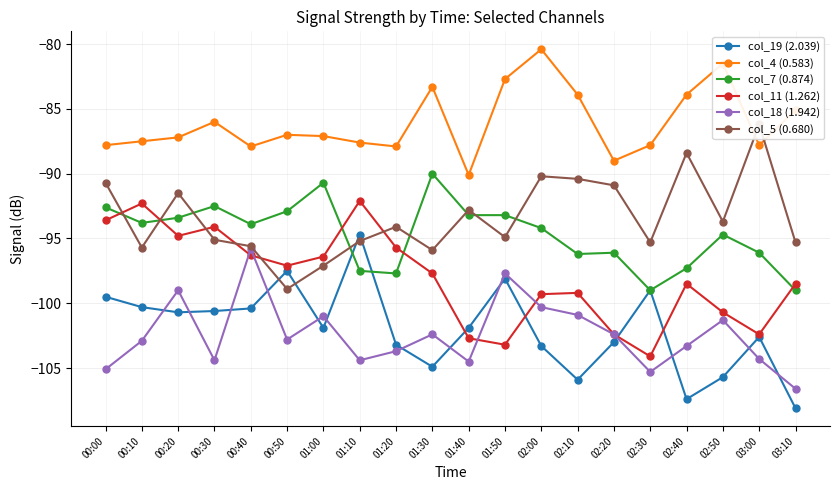

Which series has the widest spread of values?

col_19 (2.039)